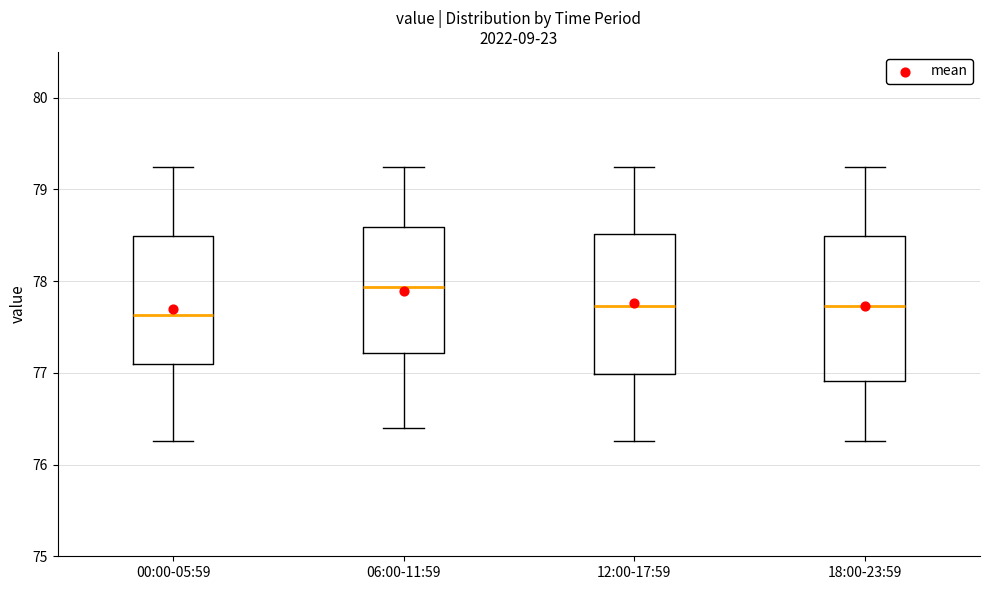

Where does the median line of the box for 18:00-23:59 sit on the y-axis? The values are not printed on the chart, so give them approximately, as read against the axis.

77.7